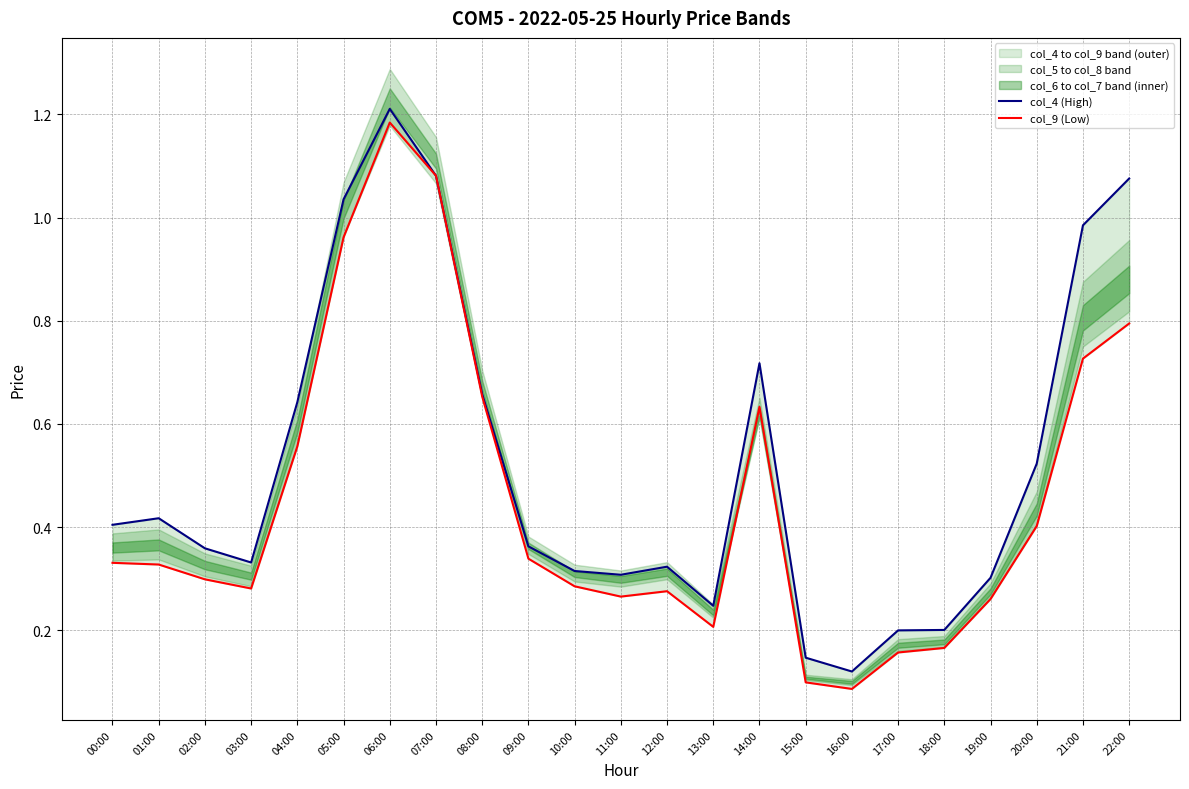

List the labels in order of col_9 (Low) value, smallest first.

16:00, 15:00, 17:00, 18:00, 13:00, 19:00, 11:00, 12:00, 03:00, 10:00, 02:00, 01:00, 00:00, 09:00, 20:00, 04:00, 14:00, 08:00, 21:00, 22:00, 05:00, 07:00, 06:00